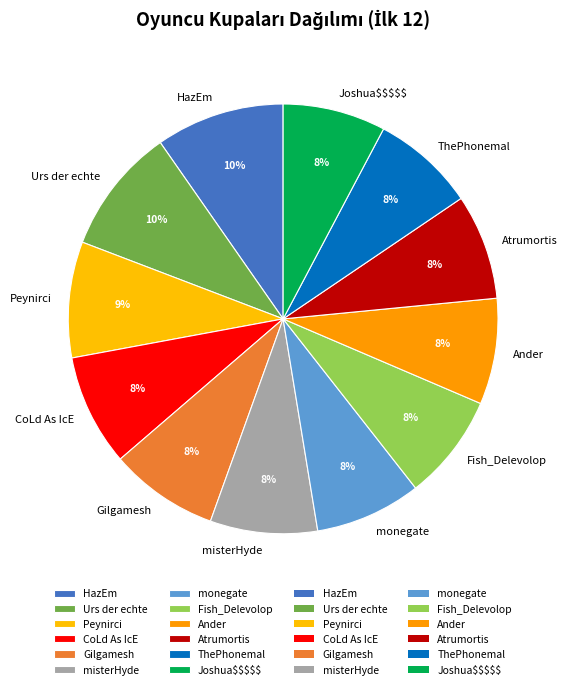

To the nearest percent, what is the difference between the largest and smallest slice percentages?

2%